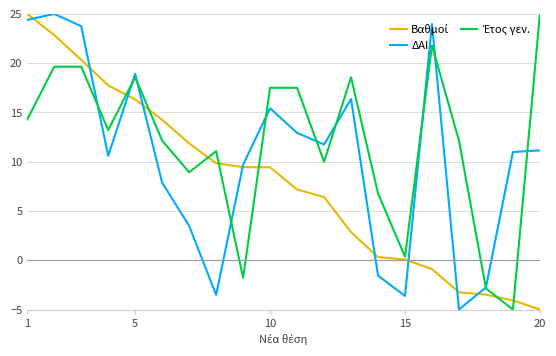

What is the minimum value shown in the chart?

-5.0